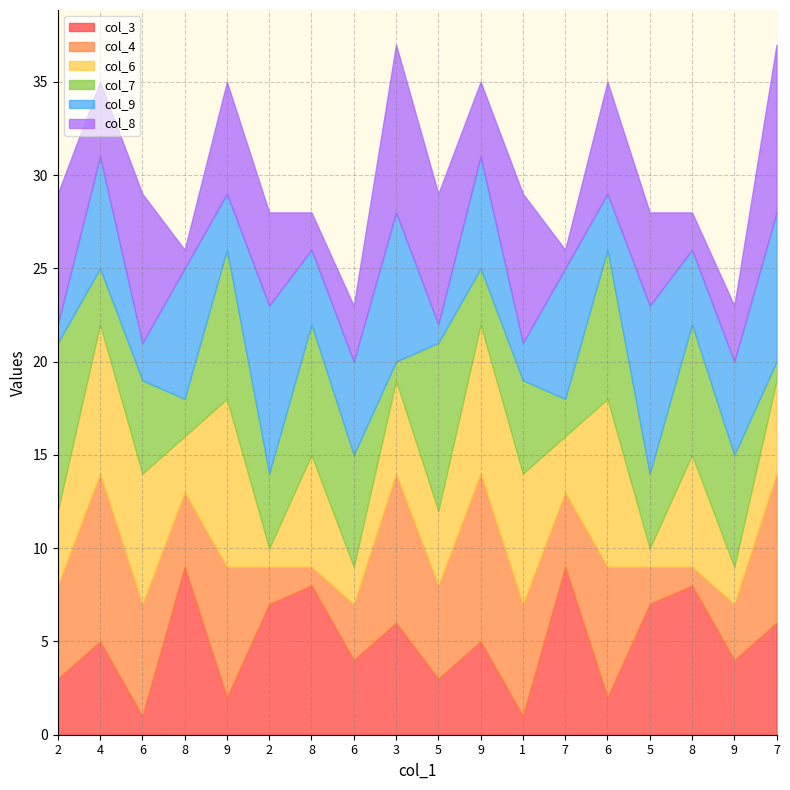

What is the highest value of the col_7 series?

9